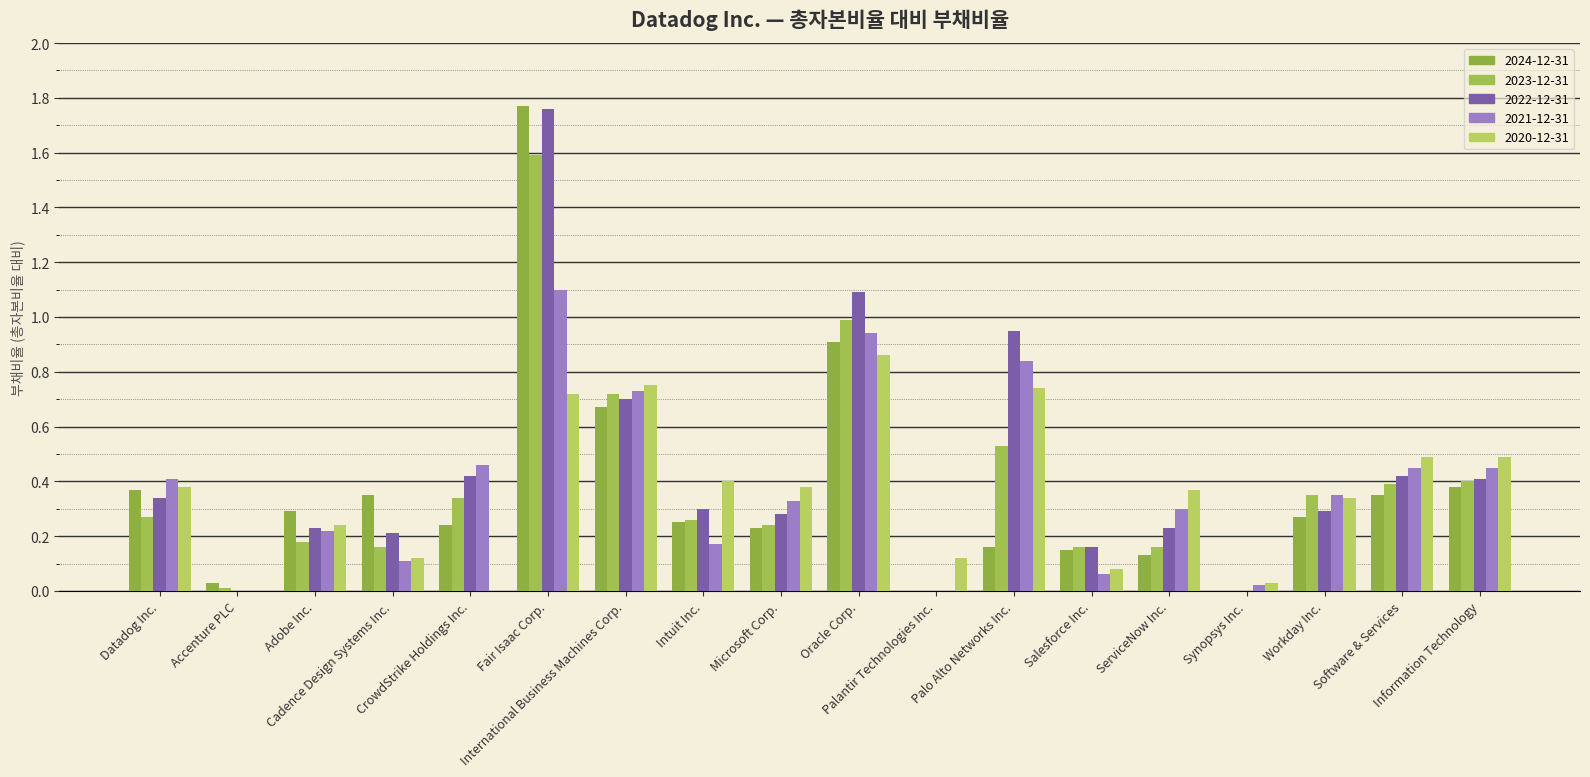

Count the number of data series in this chart.

5